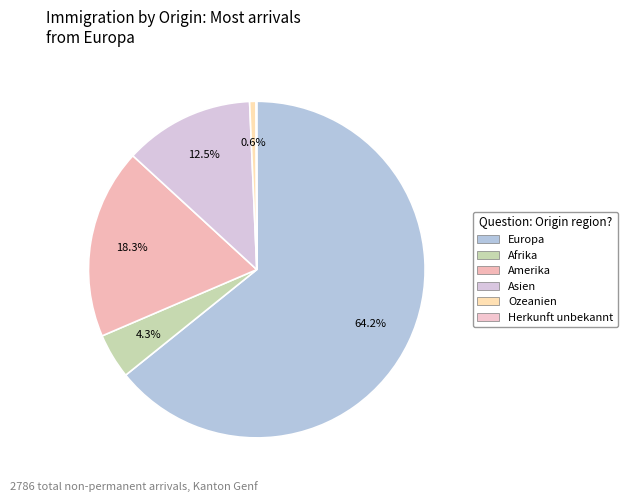

Which slice is the largest?

Europa